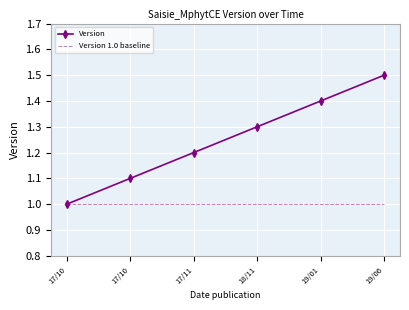

What is the average value of the Version 1.0 baseline series?

1.0